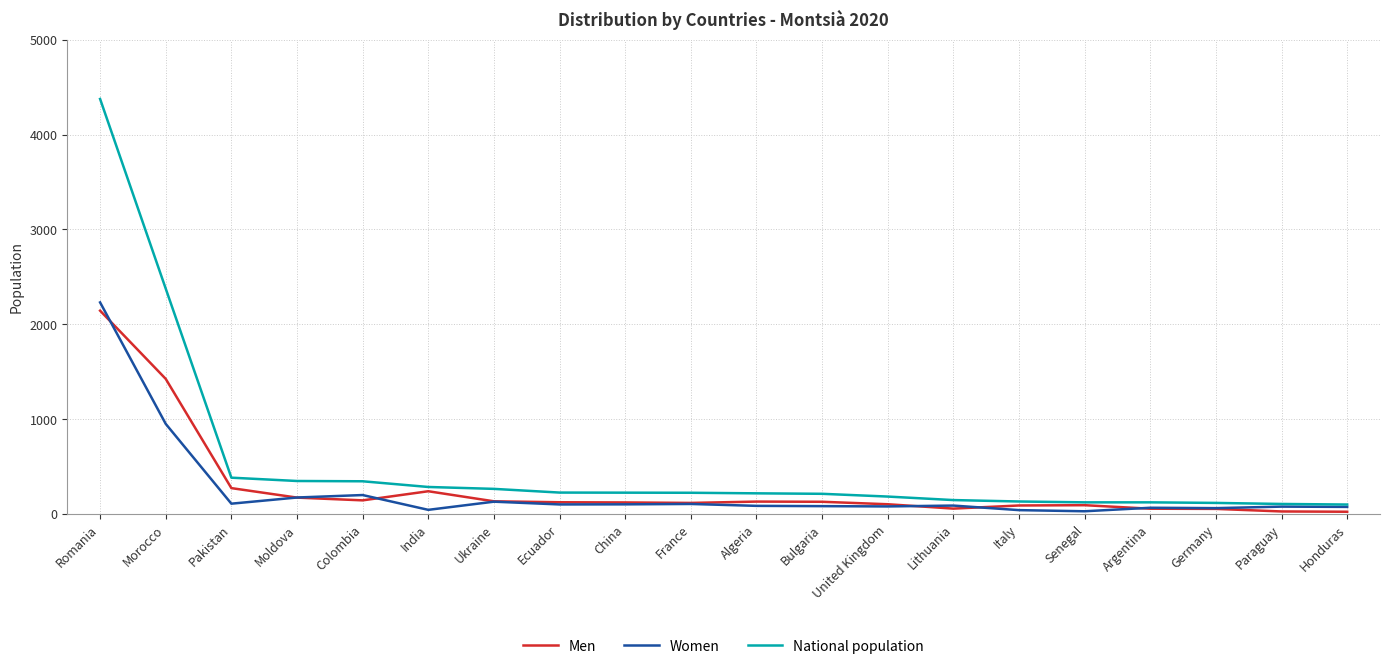

How many categories are shown in the chart?

20